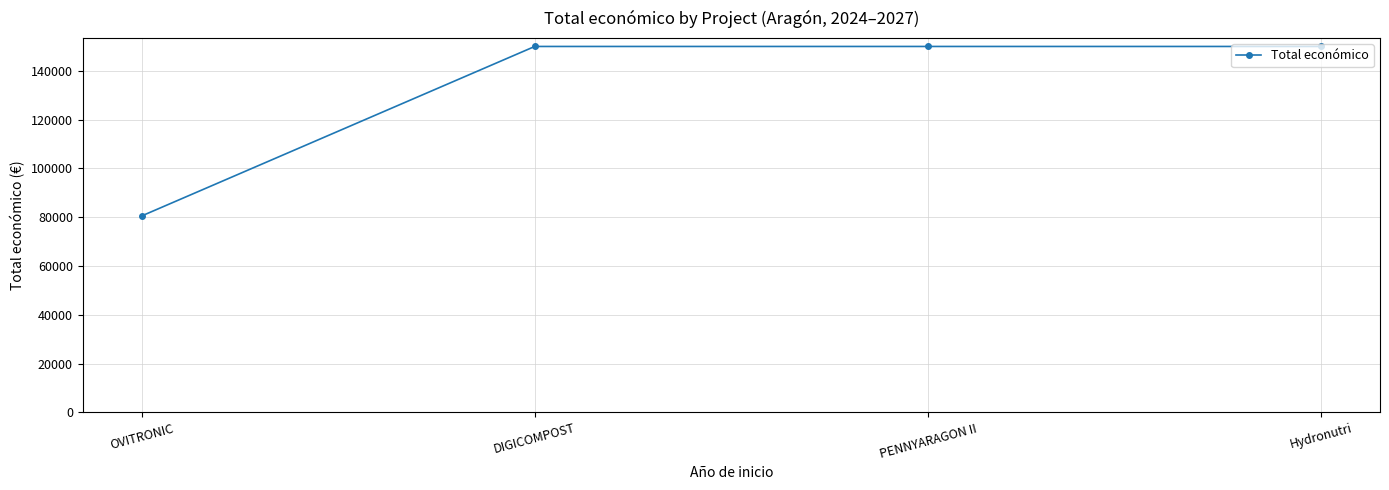

What is the sum of all values?

530498